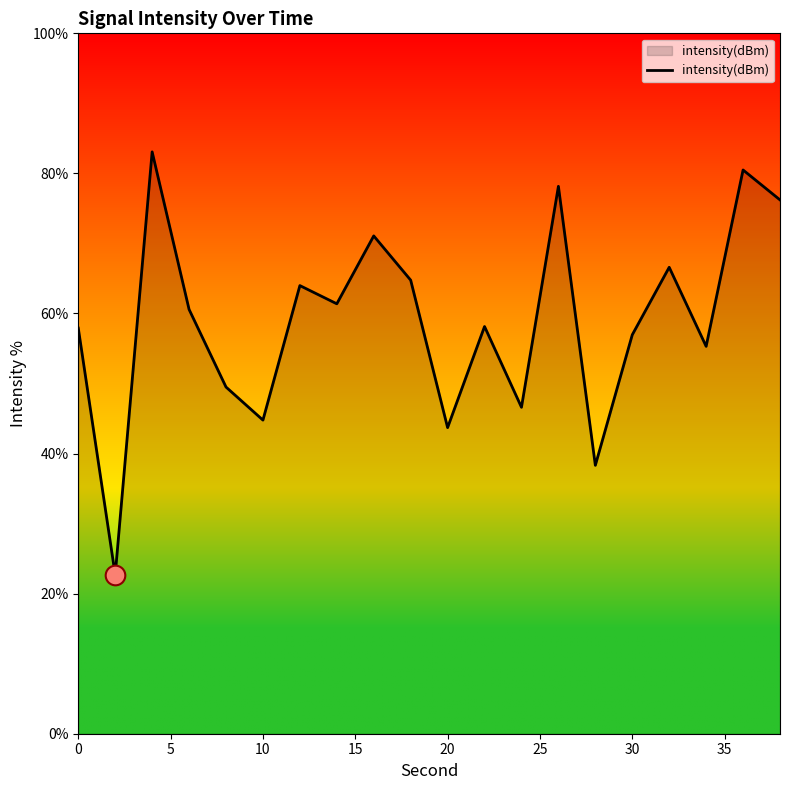

What is the greatest value displayed?

83.1